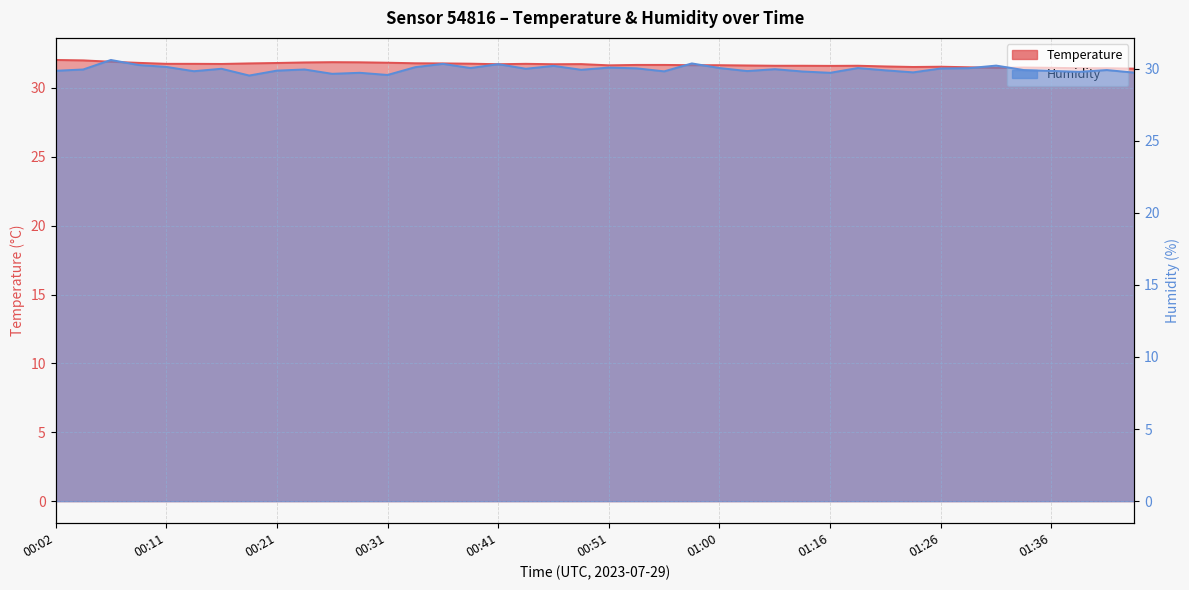

Where is humidity nearest to the value 30?

00:16